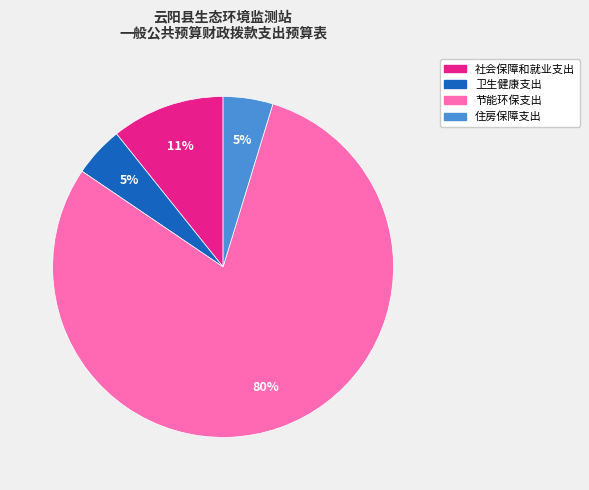

Is there any slice that represents more than half of the pie?

Yes